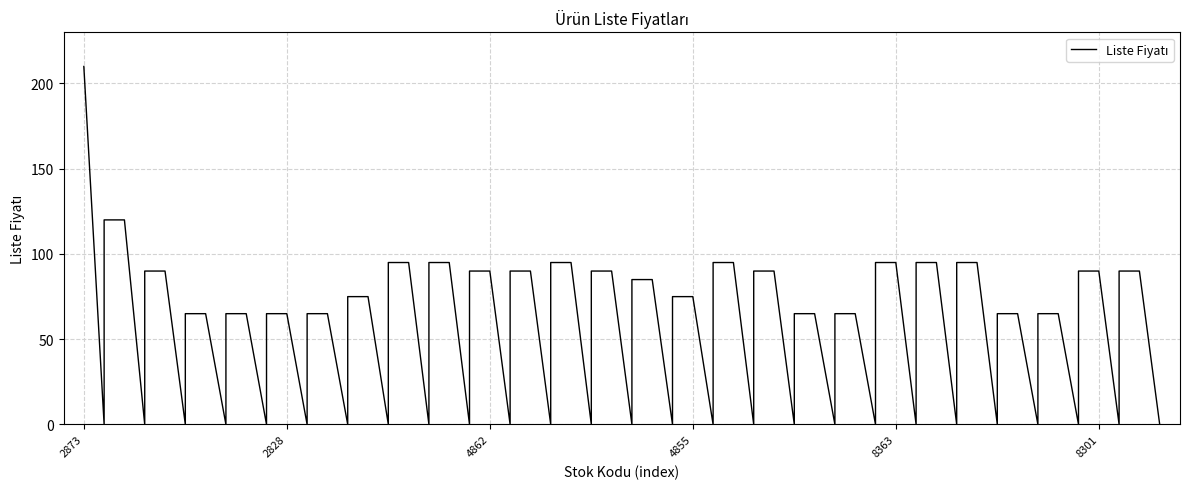

What is the difference between the maximum and second lowest values?

145